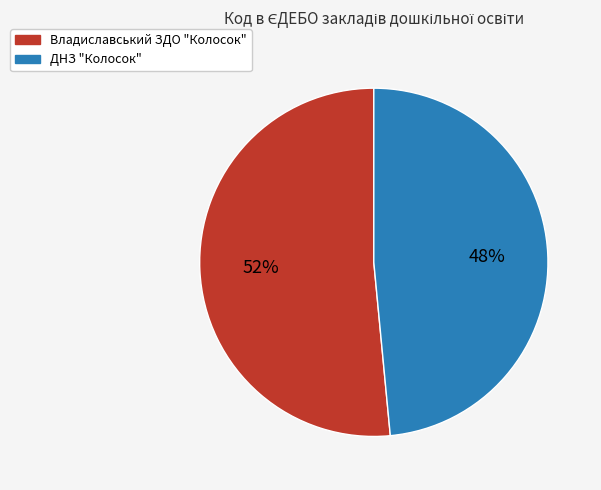

True or false: ДНЗ "Колосок" accounts for 62% of the total.

False